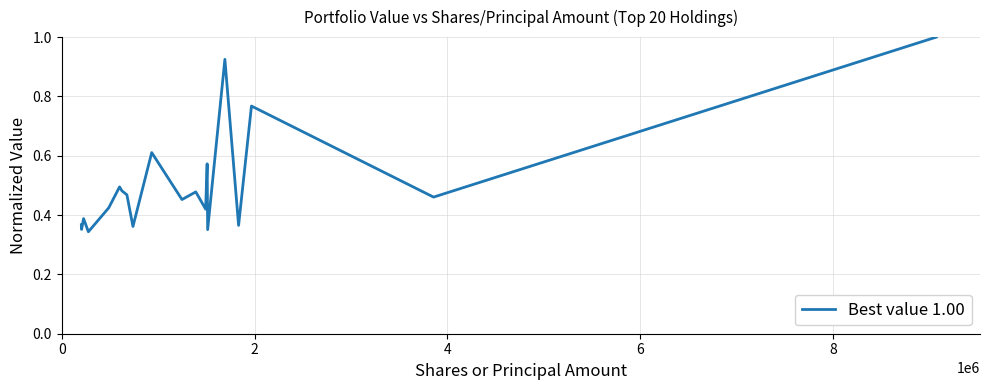

What is the difference between the maximum and minimum values?

0.7